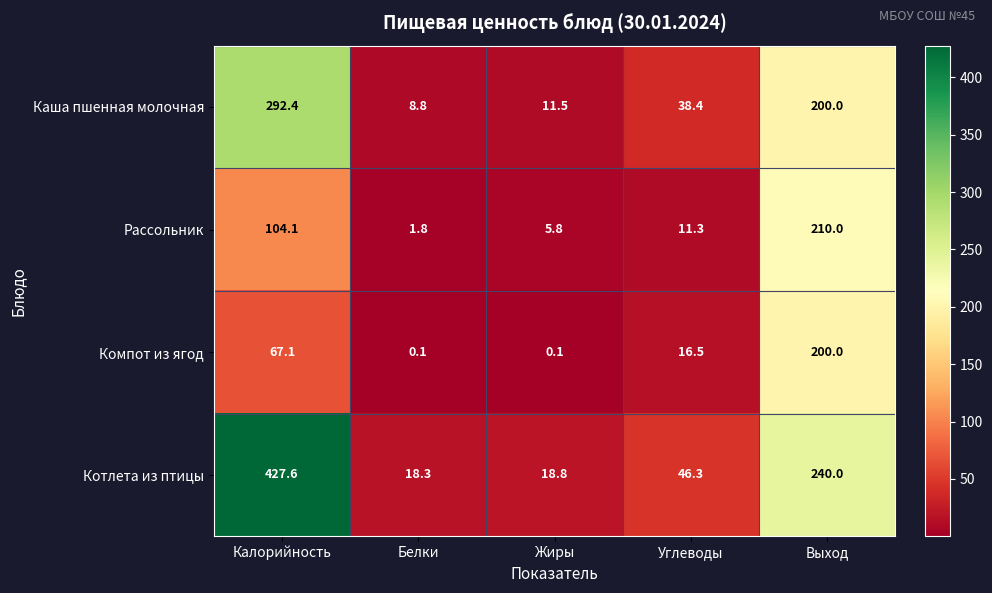

List the series in order of their peak value, highest first.

Котлета из птицы, Каша пшенная молочная, Рассольник, Компот из ягод